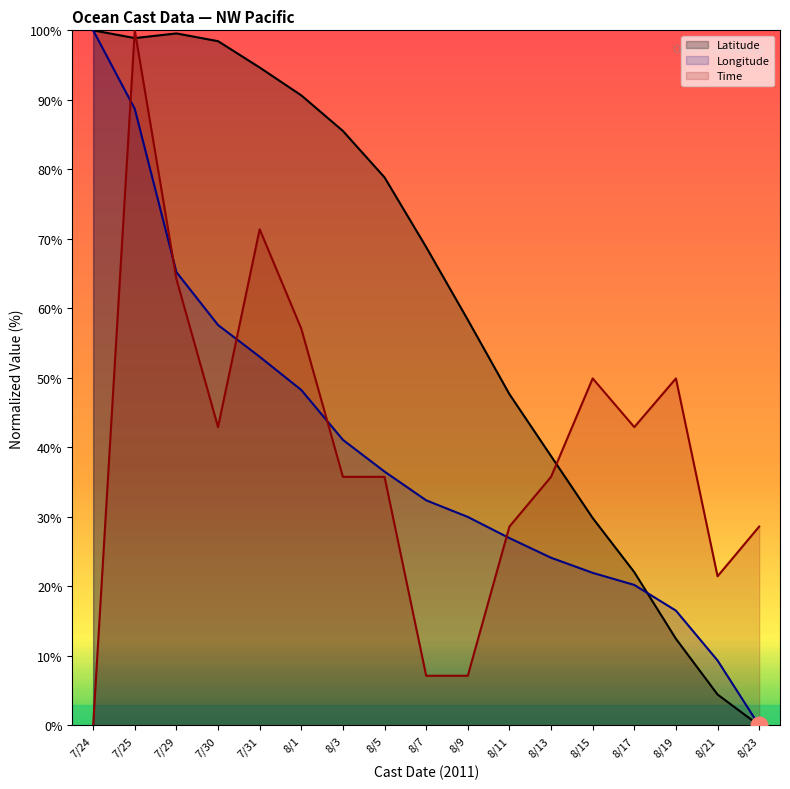

At how many categories does at least one series exceed 79?

7